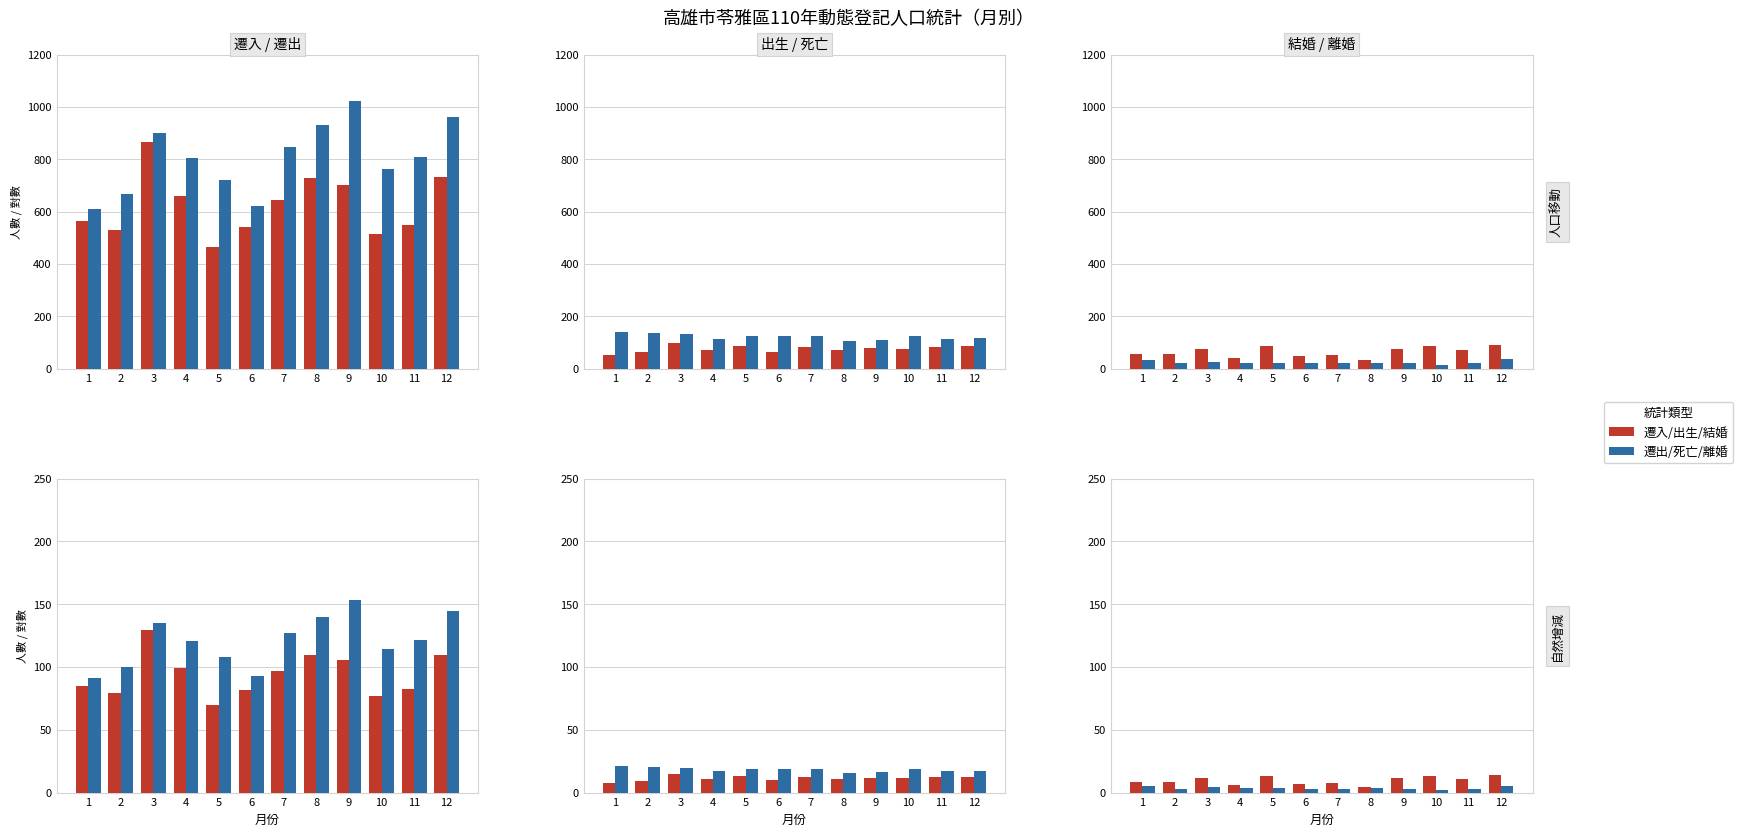

Which label corresponds to the smallest value in the chart?

10